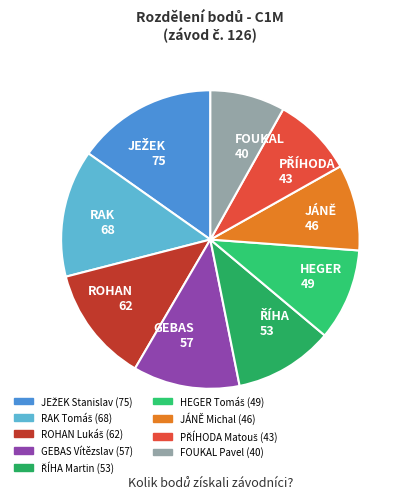

Does GEBAS Vítězslav represent more than half of the total?

No